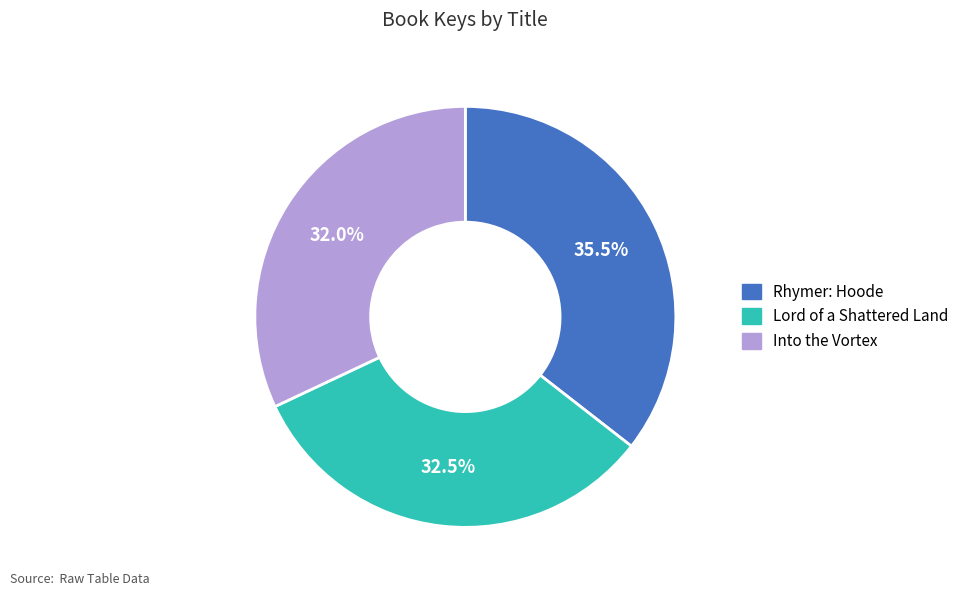

What is the largest slice in the pie chart?

Rhymer: Hoode